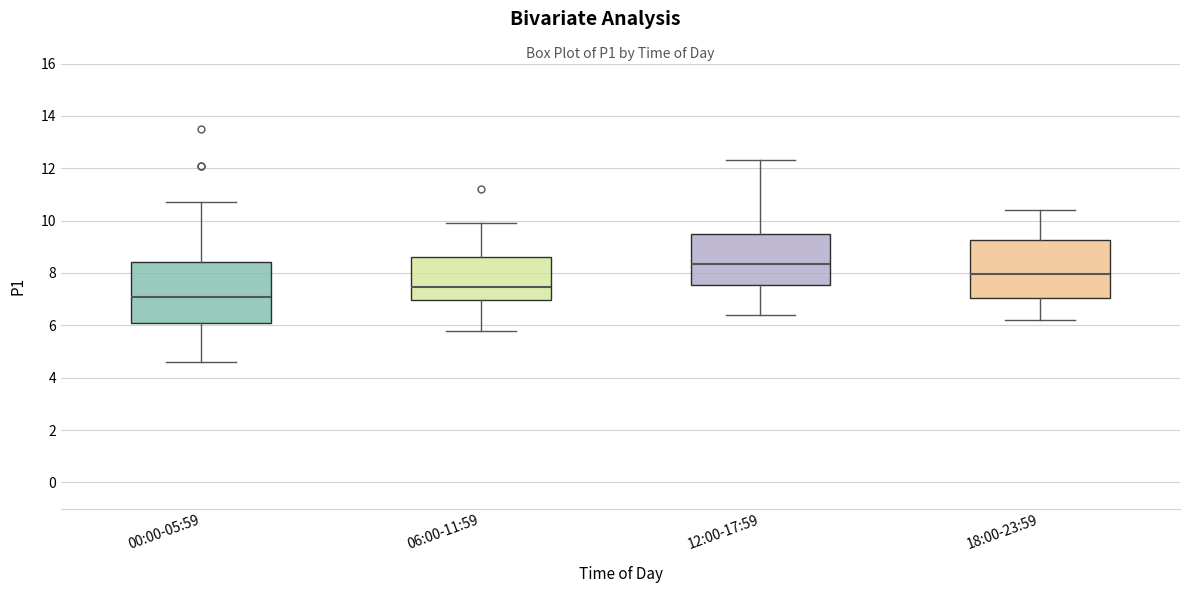

Which box's median line is the highest?

12:00-17:59